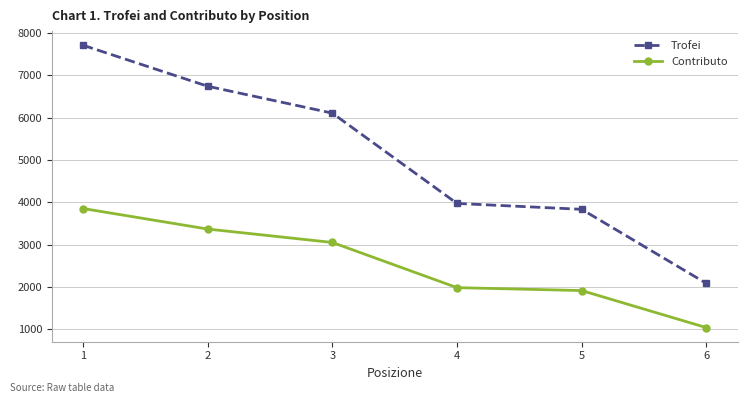

Which category has the highest value across all series?

1